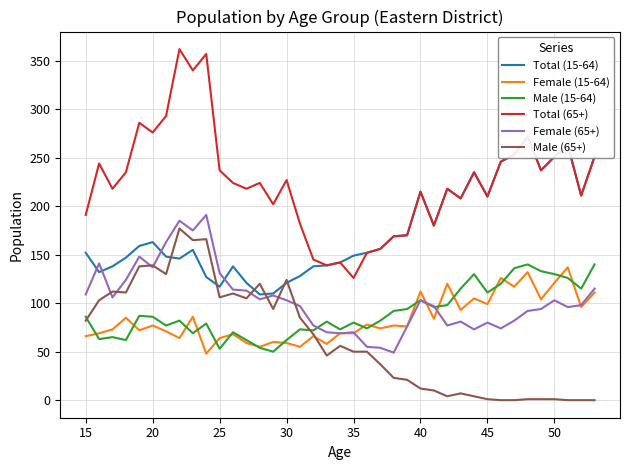

Is the value of Total (65+) at 25 greater than the value of Female (15-64) at 20?

Yes